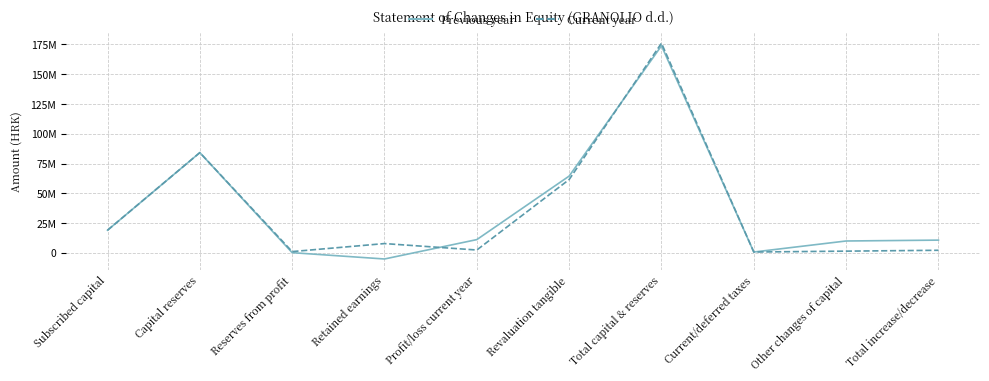

What are all the series names shown in the legend?

Previous year, Current year